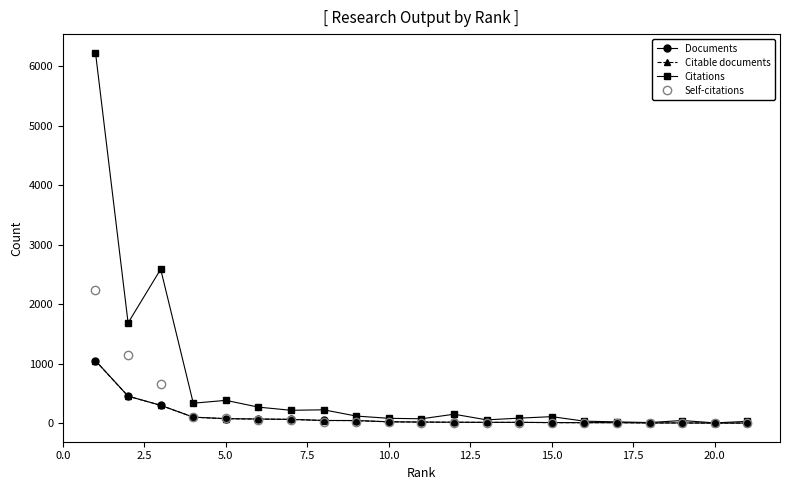

Which series has the largest total across all categories?

Citations